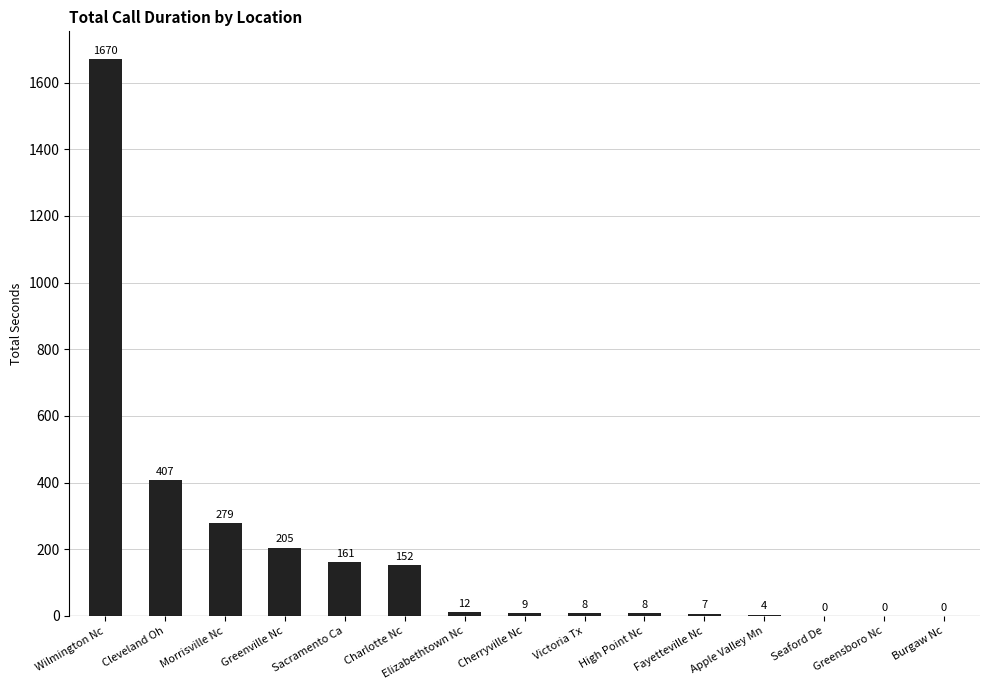

Reading right to left, list all the values displayed in this chart.

Burgaw Nc=0	Greensboro Nc=0	Seaford De=0	Apple Valley Mn=4	Fayetteville Nc=7	High Point Nc=8	Victoria Tx=8	Cherryville Nc=9	Elizabethtown Nc=12	Charlotte Nc=152	Sacramento Ca=161	Greenville Nc=205	Morrisville Nc=279	Cleveland Oh=407	Wilmington Nc=1670